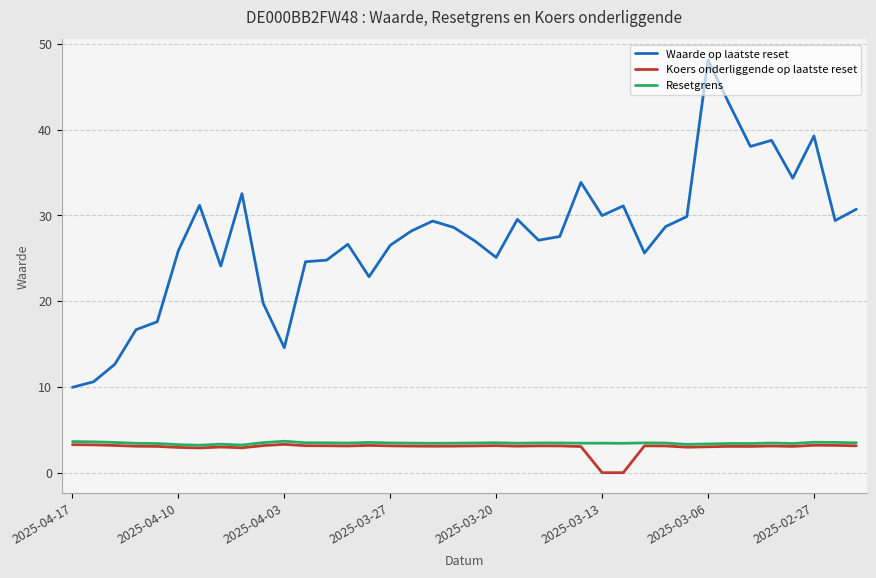

What are all the series names shown in the legend?

Waarde op laatste reset, Koers onderliggende op laatste reset, Resetgrens